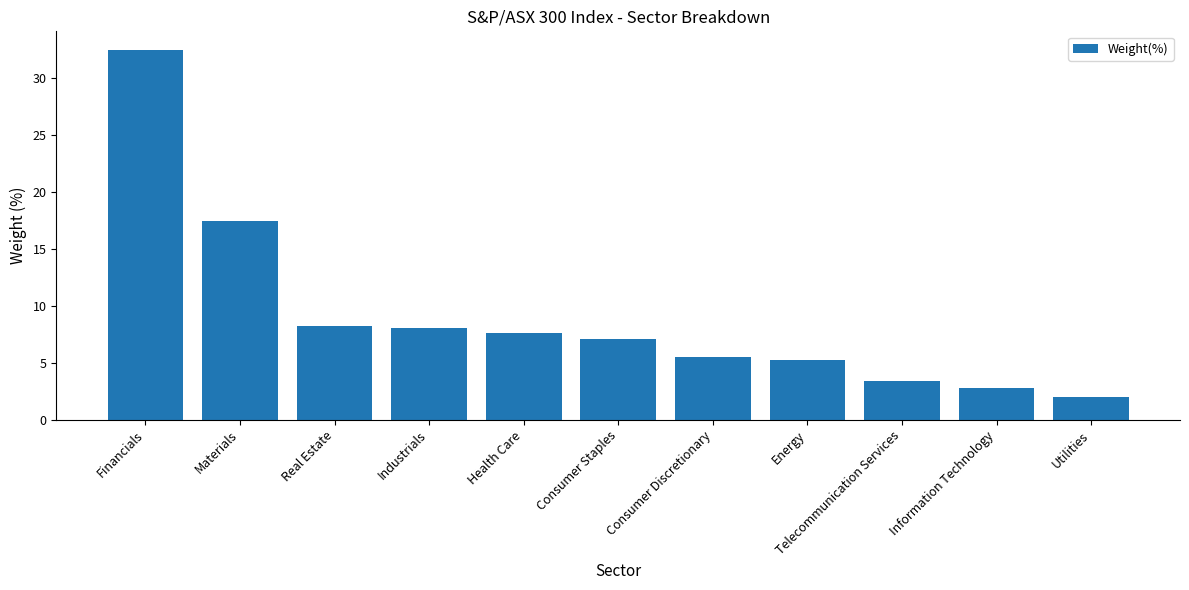

Which label corresponds to the largest value in the chart?

Financials